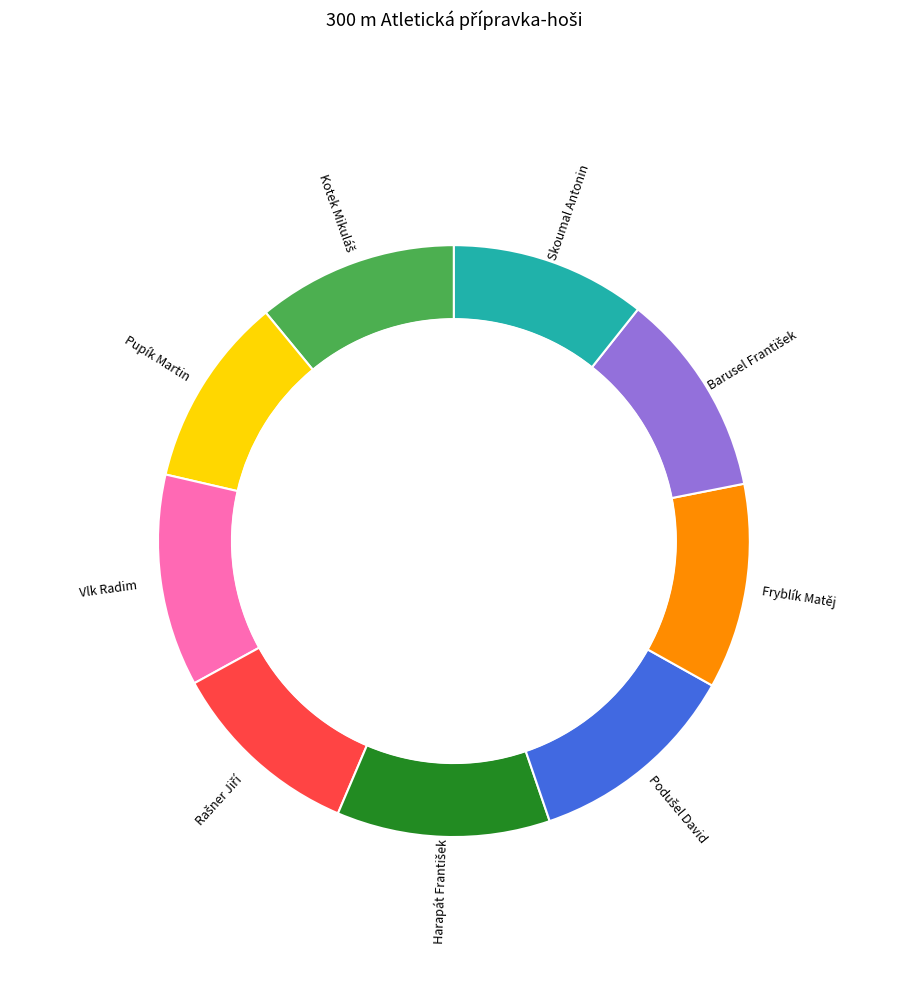

What percentage is the Rašner Jiří slice, to the nearest percent?

11%